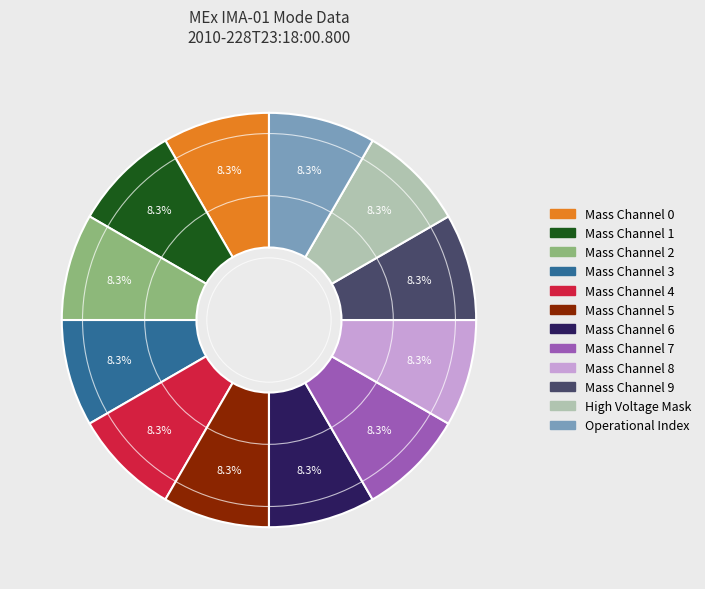

To the nearest percent, what is the average slice percentage?

8%